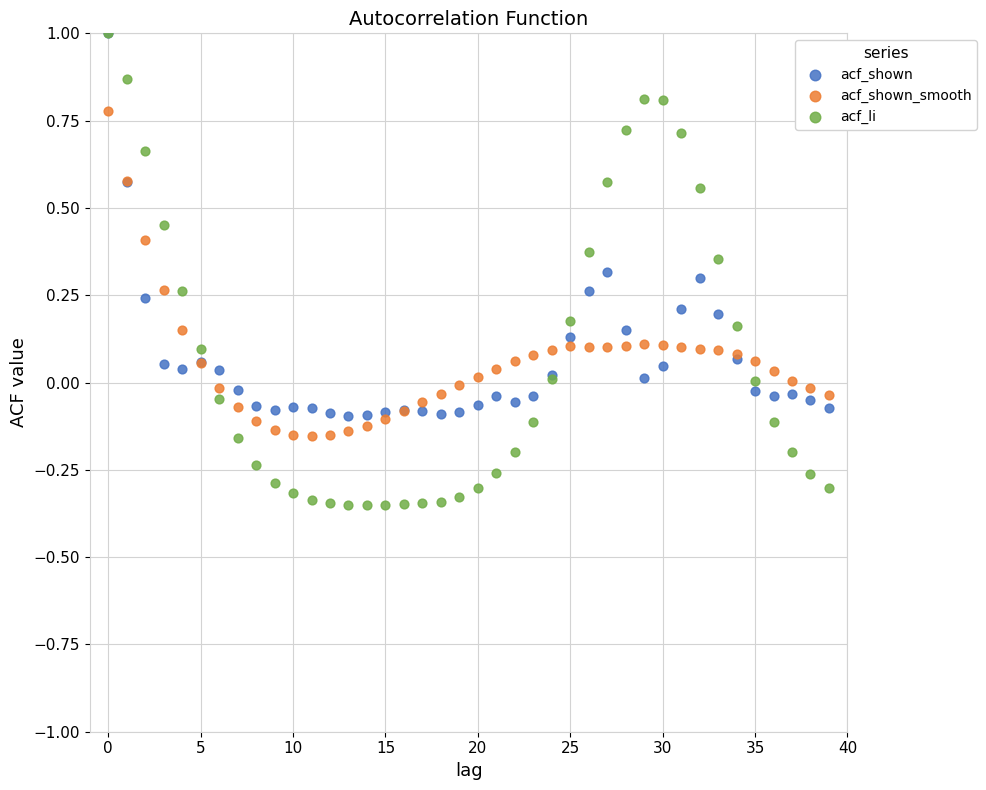

What are all the series names shown in the legend?

acf_shown, acf_shown_smooth, acf_li